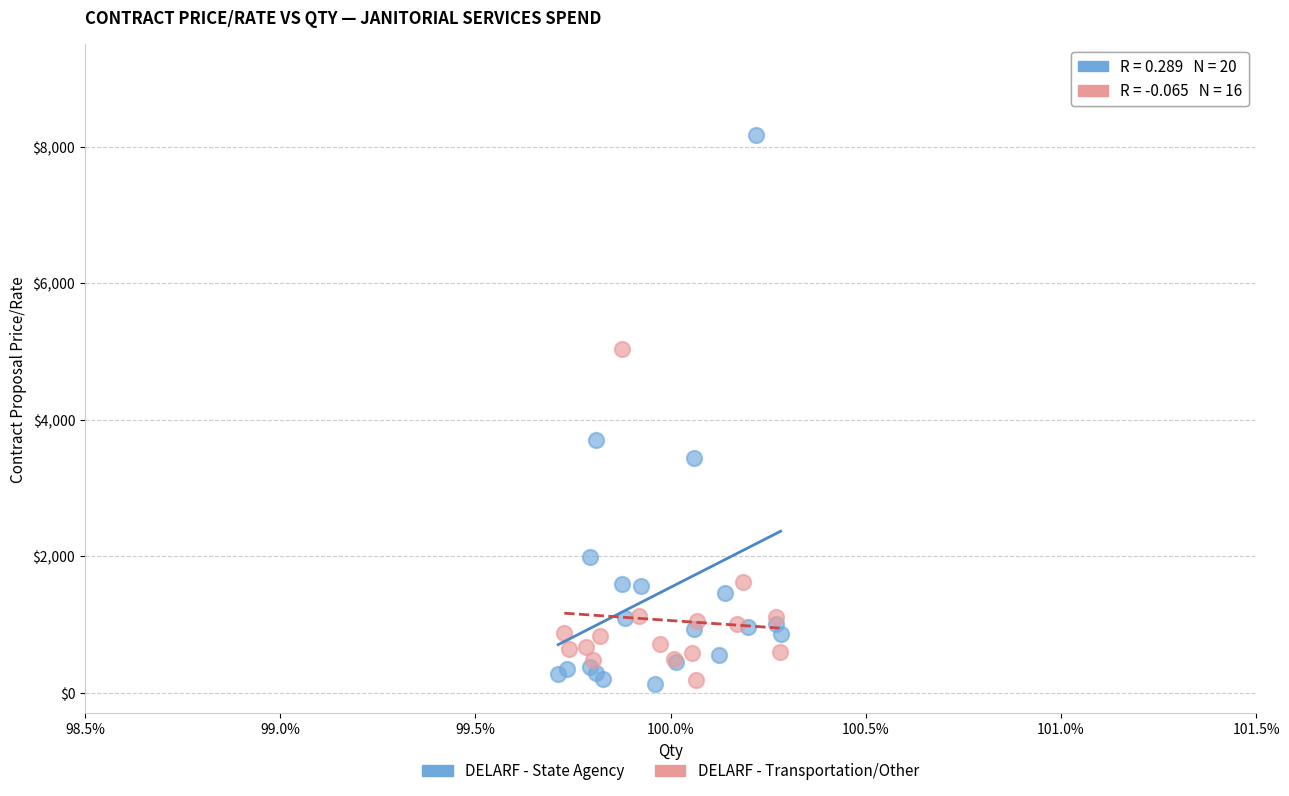

Which series reaches the maximum Y coordinate?

DELARF - State Agency